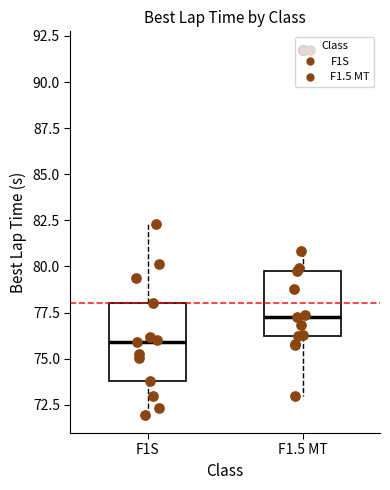

Reading left to right, transcribe this box plot: for each box, give where its median line is, the range the box spans, and where its two whiskers end, as read against the y-axis. The values are not printed on the chart, so give them approximately, as read against the axis.

F1S: median 76.0, box 74.0 to 78.0, whiskers 72.0 to 82.5
F1.5 MT: median 77.0, box 76.5 to 79.5, whiskers 73.0 to 81.0